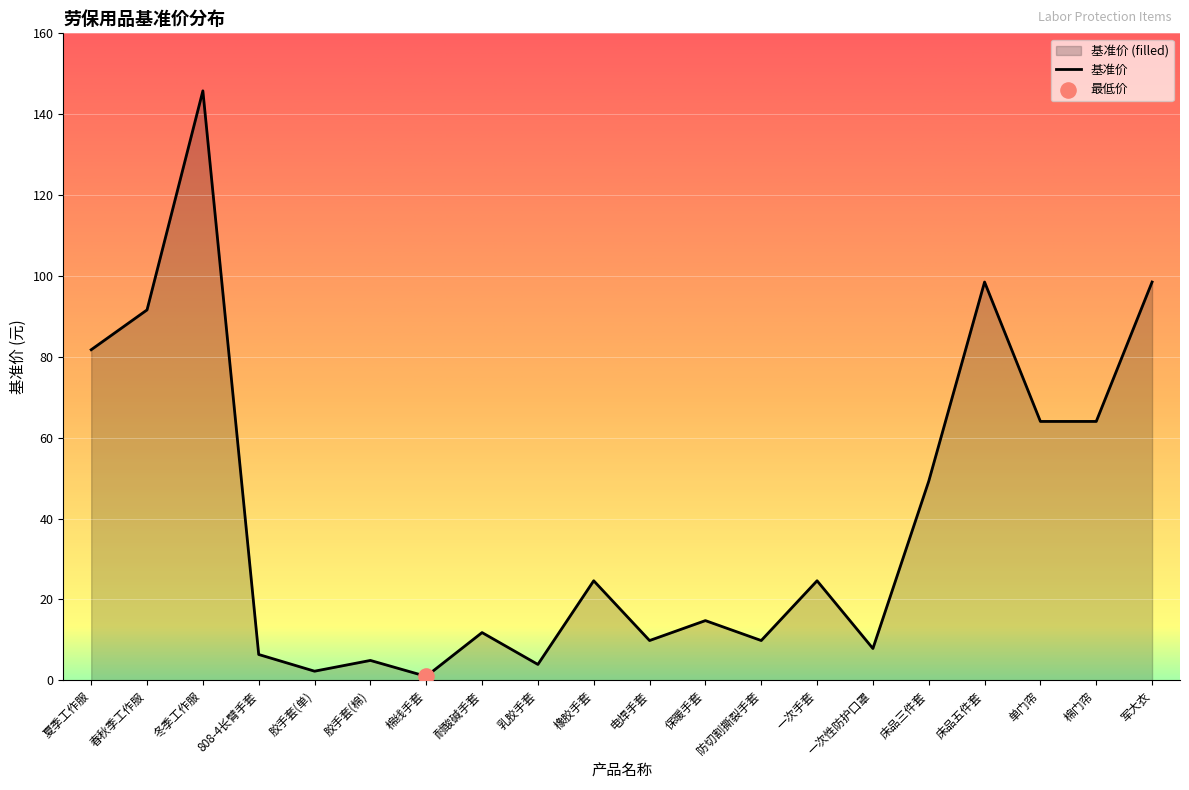

Approximately how many times larger is the value at 军大衣 compared to 床品五件套?

1.0